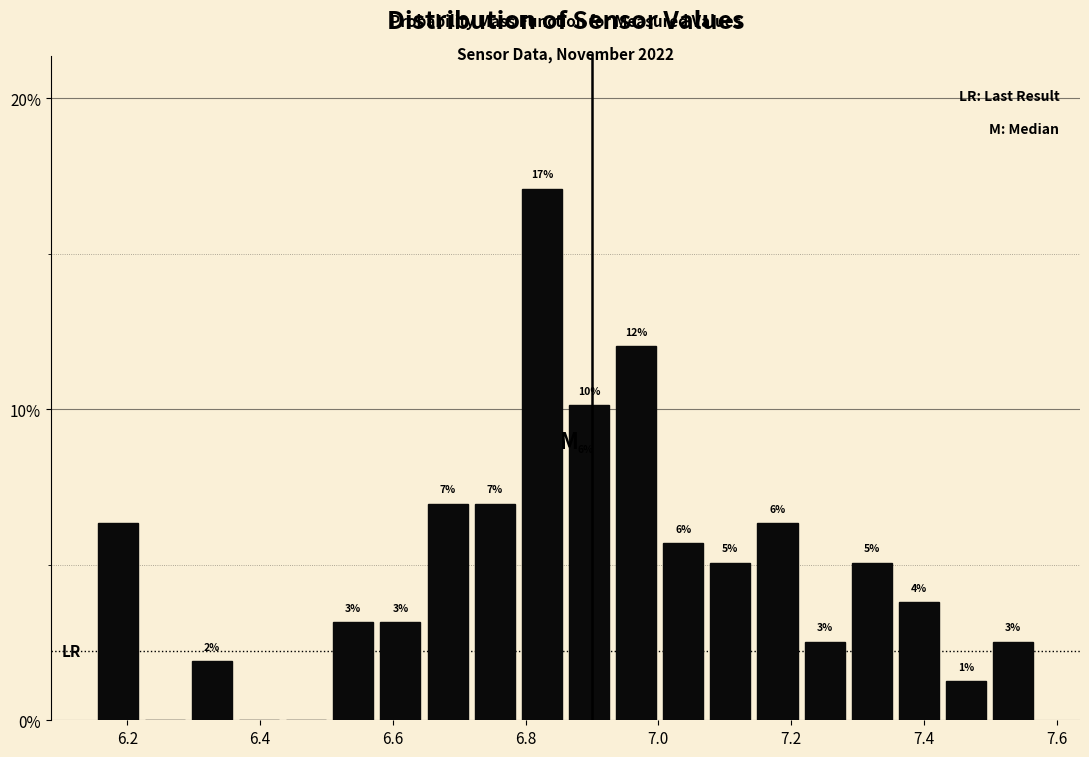

Read against the x-axis, roughly where is the centre of the tallest bar?

6.82